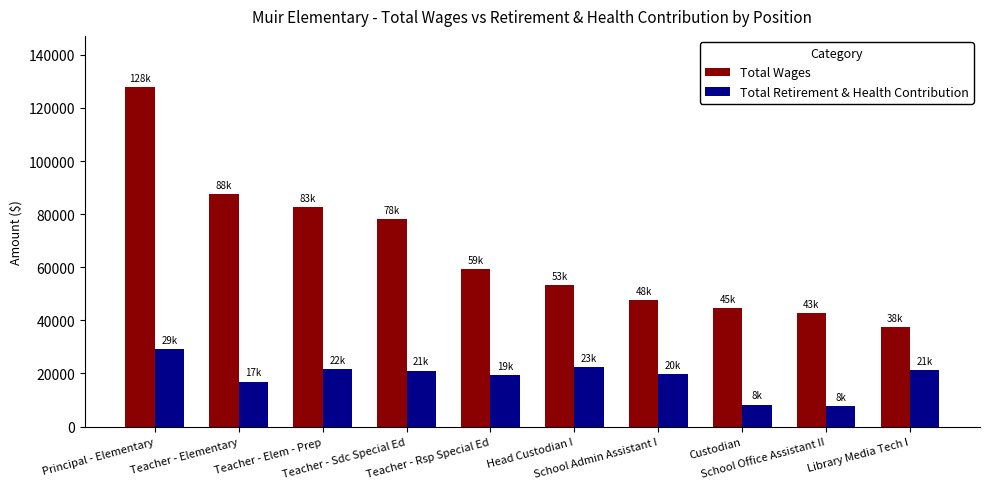

What is the minimum value shown in the chart?

7791